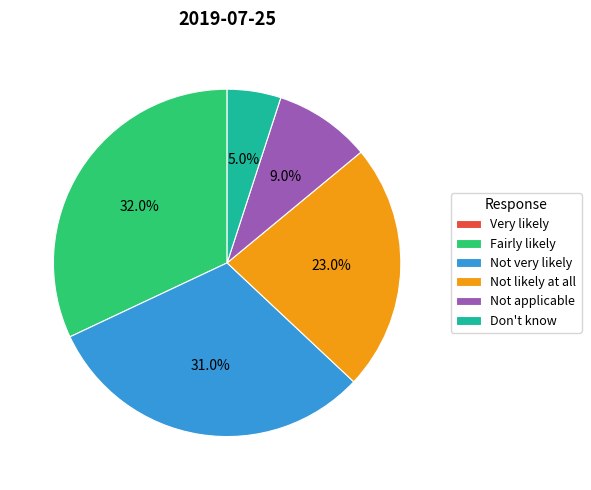

Do Not very likely and Not applicable together represent more than half of the pie?

No